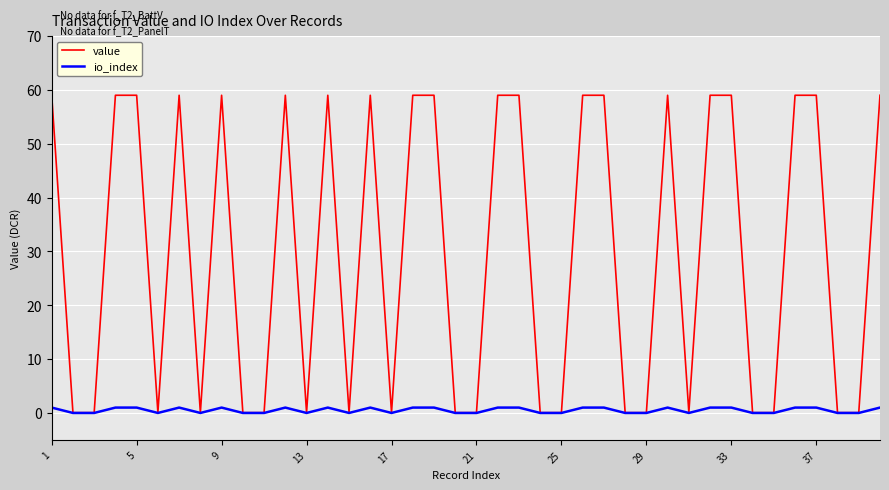

Which series has the largest total across all categories?

value